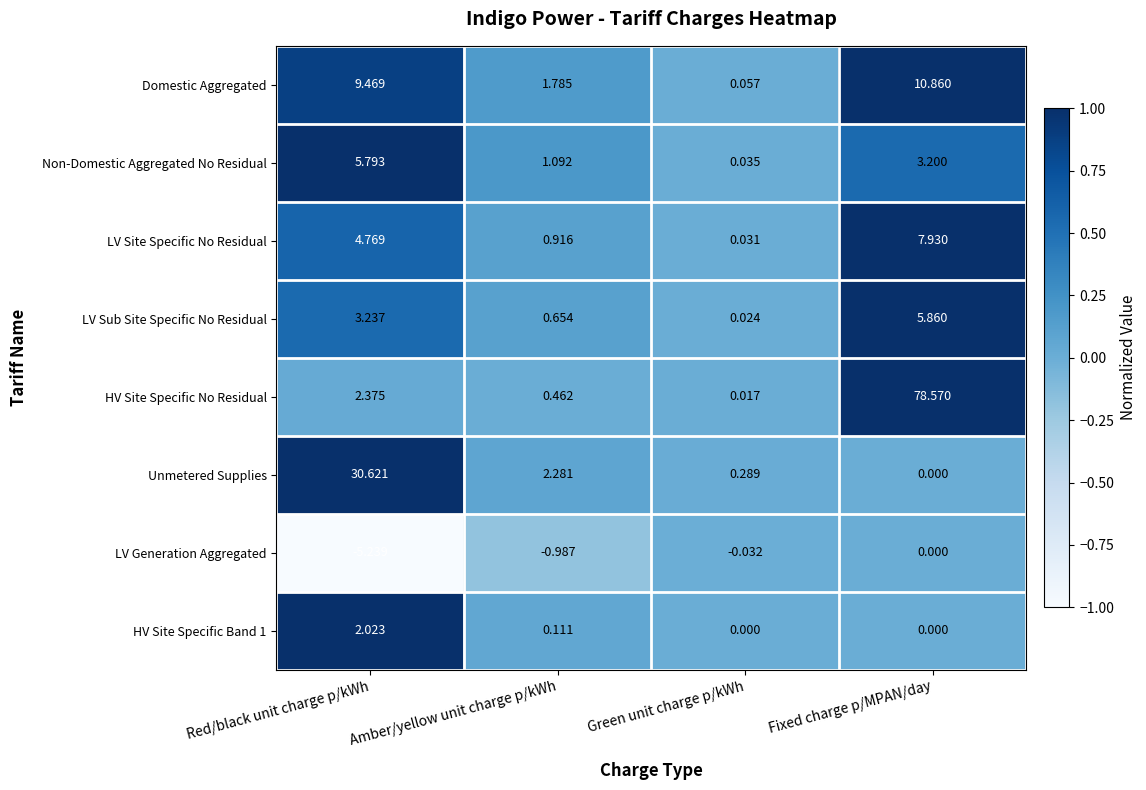

At which category is the sum across all series the highest?

Fixed charge p/MPAN/day